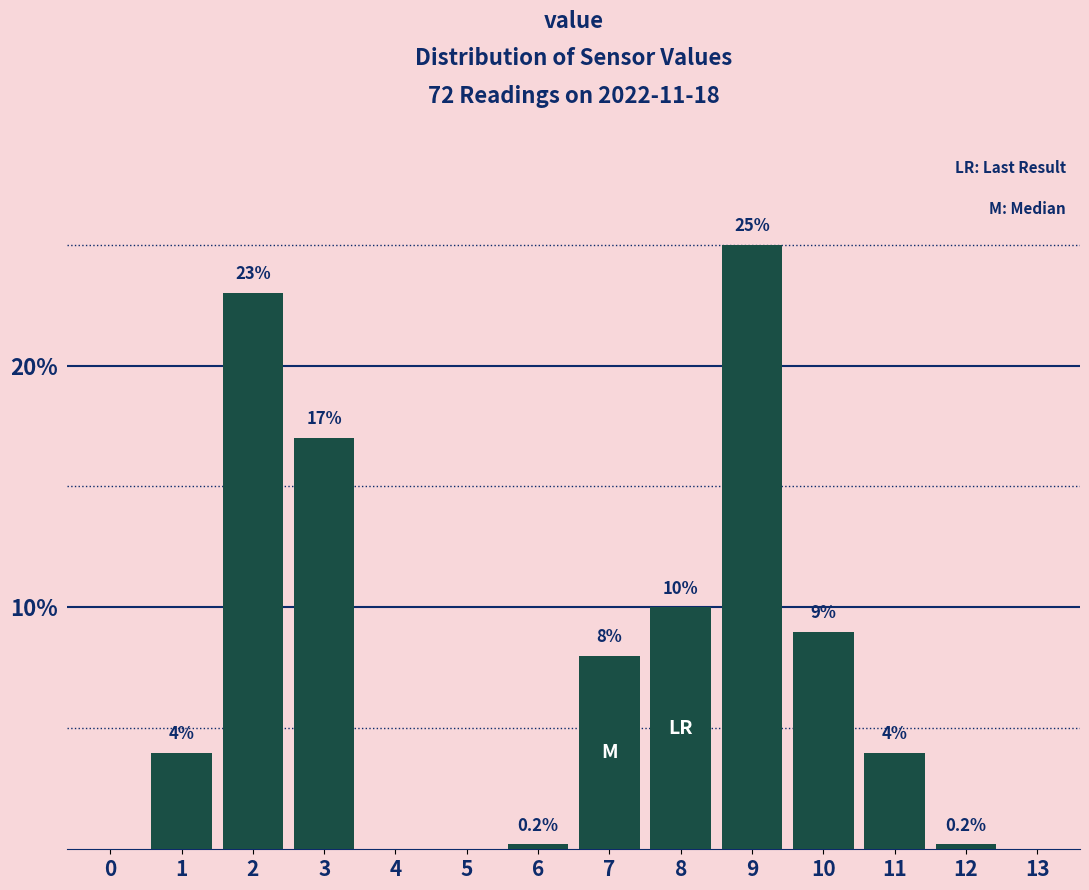

Reading left to right, extract all data points from this chart.

0=0.0	1=4.0	2=23.0	3=17.0	4=0.0	5=0.0	6=0.2	7=8.0	8=10.0	9=25.0	10=9.0	11=4.0	12=0.2	13=0.0